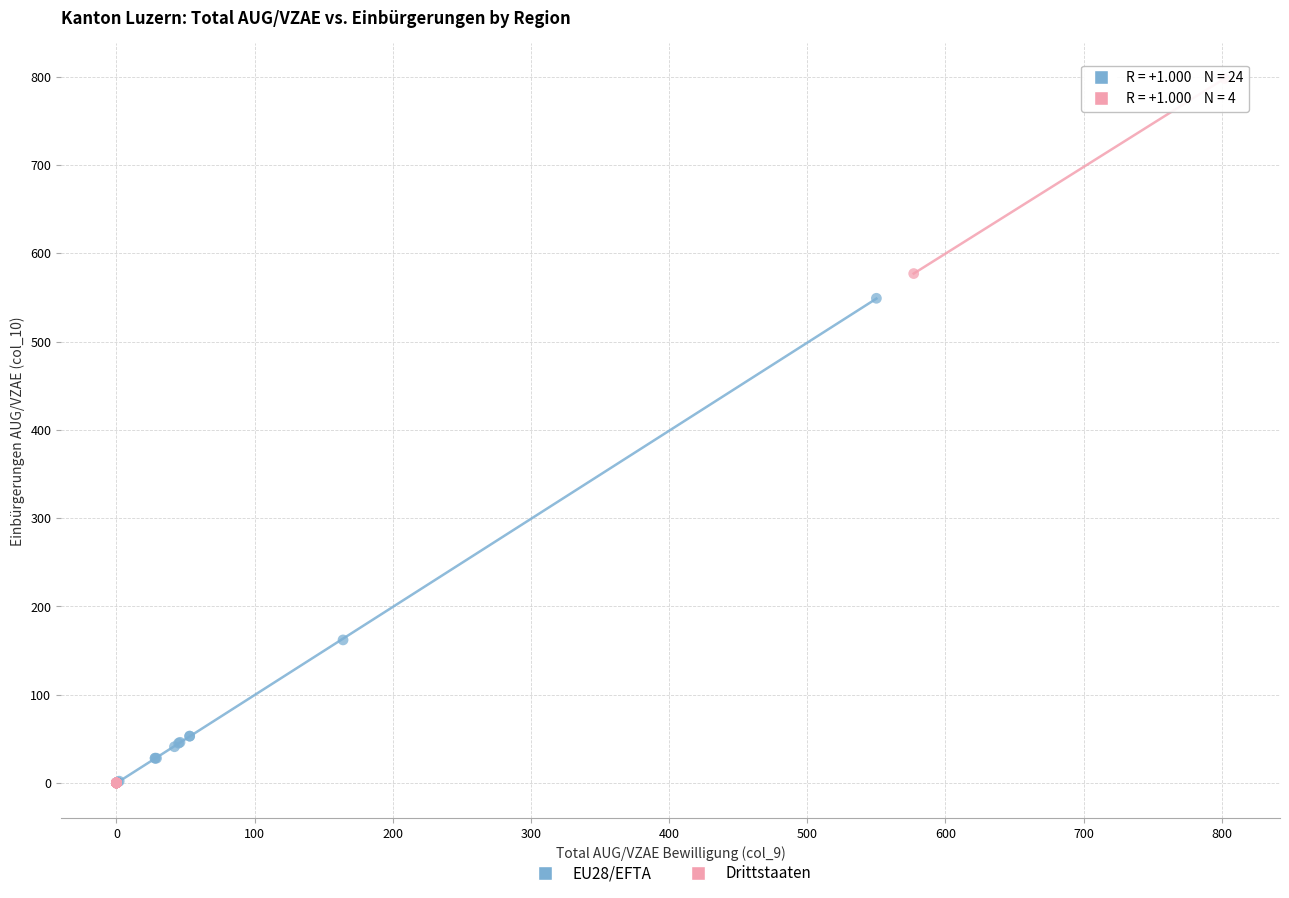

Which series has the largest Y range (max minus min)?

Drittstaaten